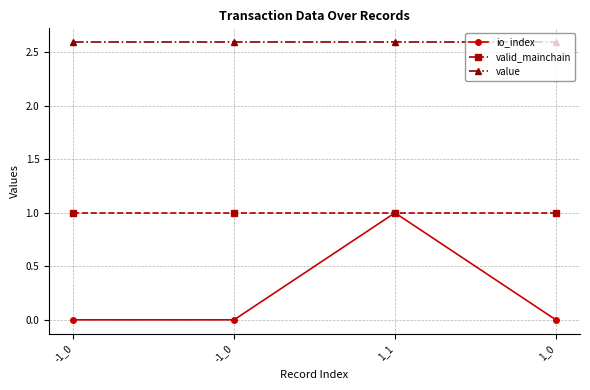

True or false: value and valid_mainchain intersect in this chart.

False